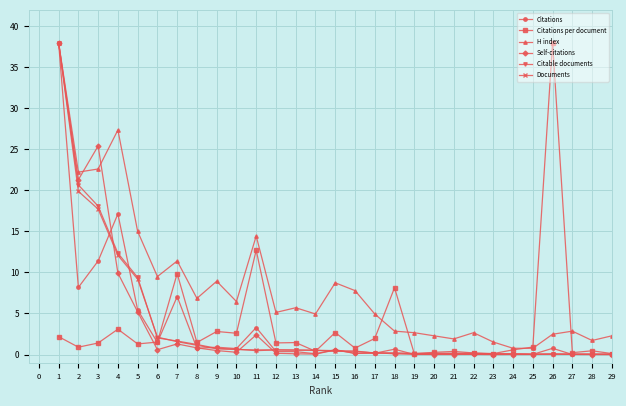

Between 6 and 25, which series saw the biggest shift?

H index